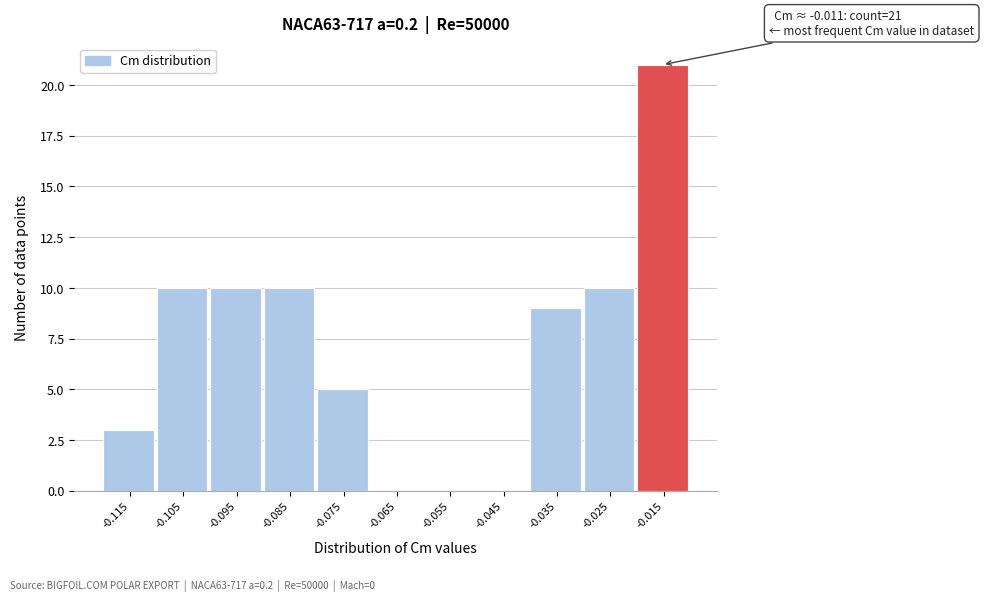

Reading right to left, transcribe all the data shown in this chart.

-0.015=21	-0.025=10	-0.035=9	-0.045=0	-0.055=0	-0.065=0	-0.075=5	-0.085=10	-0.095=10	-0.105=10	-0.115=3